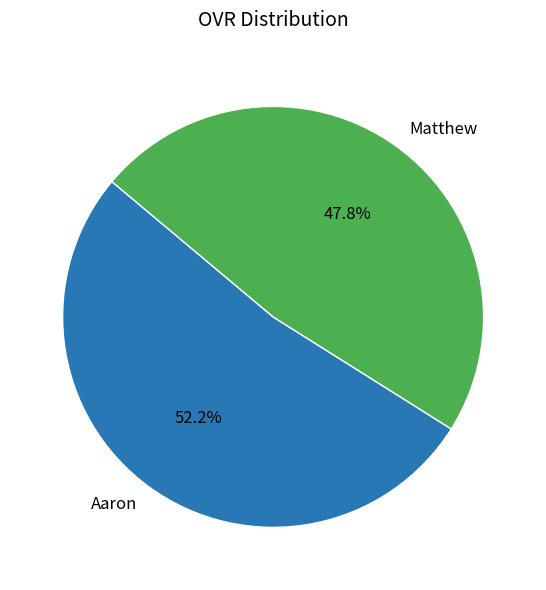

Count the number of slices in the pie.

2